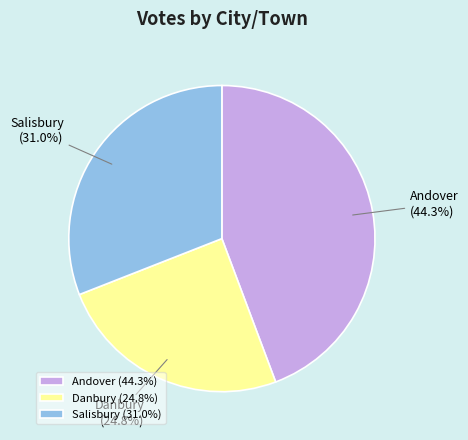

What is the ratio of the value at Andover to the value at Salisbury?

1.4